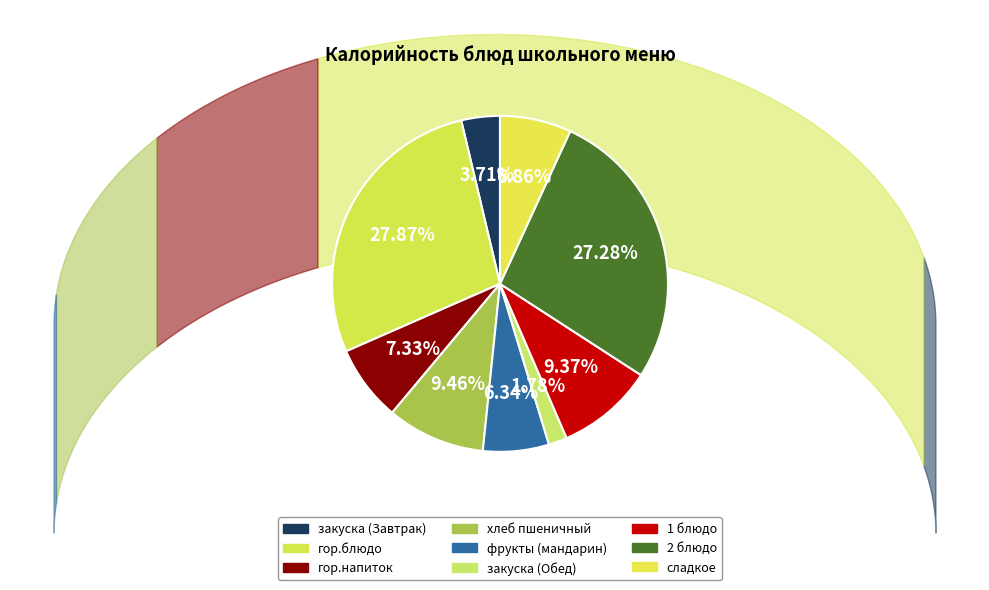

Does фрукты (мандарин) represent more than half of the total?

No